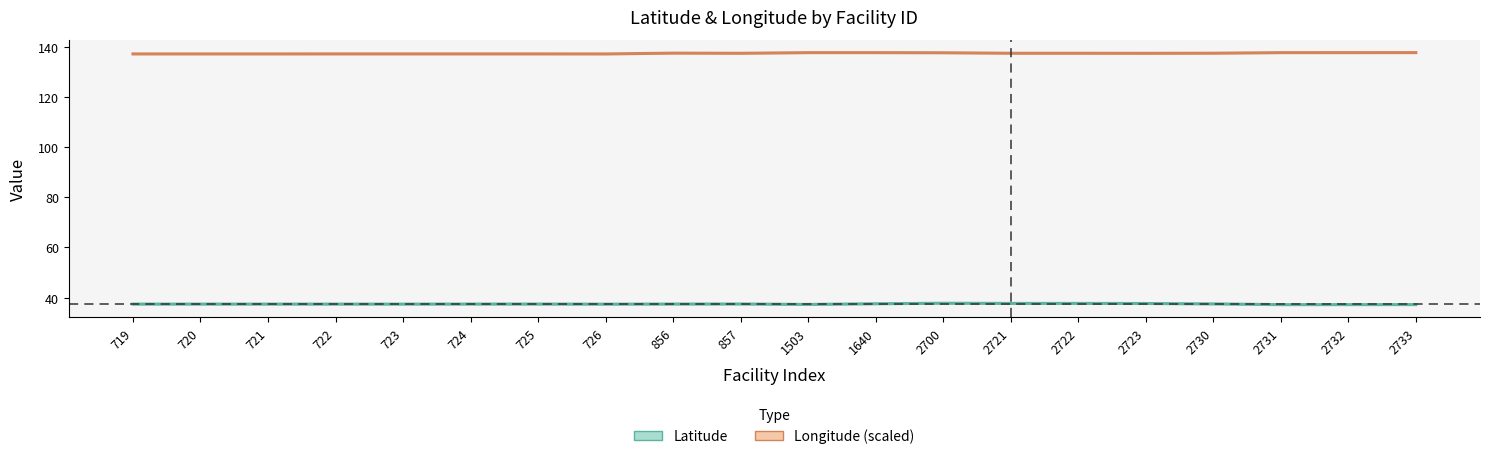

Where is the first local minimum for Longitude (scaled)?

724